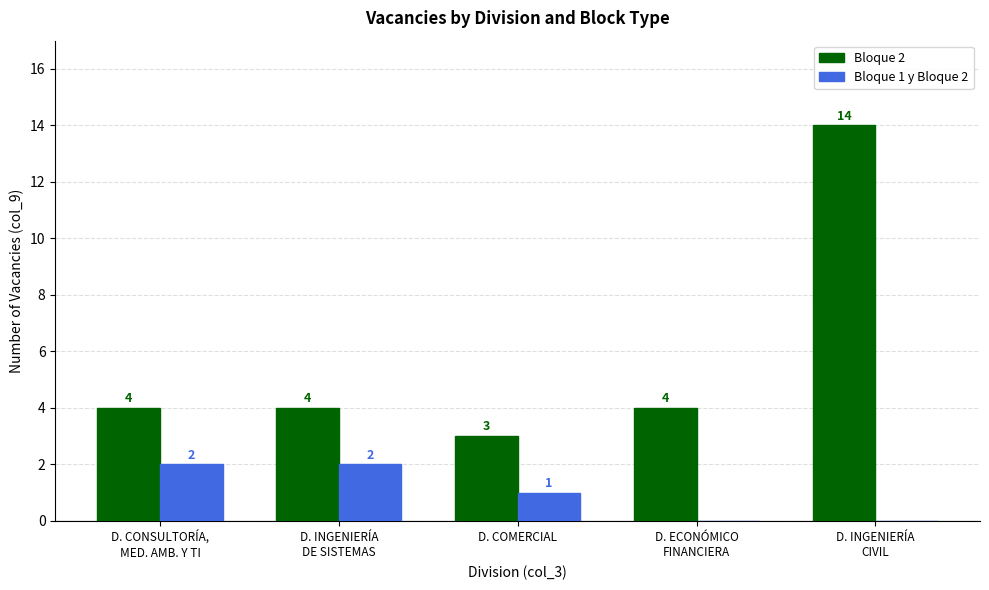

The Bloque 1 y Bloque 2 series shows 3 at D. INGENIERÍA
DE SISTEMAS. True or false?

False